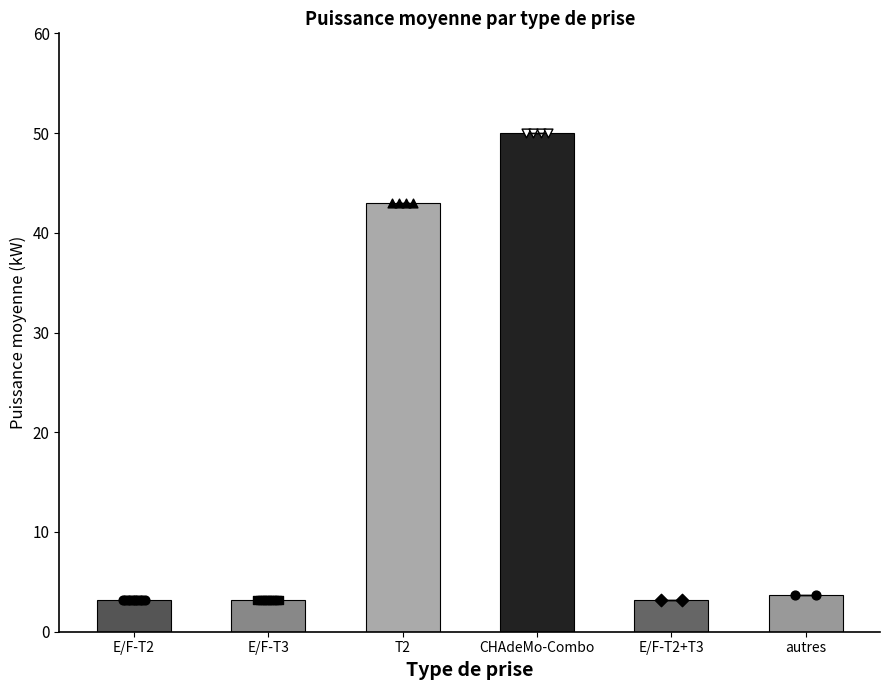

Approximately how many times larger is the value at E/F-T2 compared to E/F-T2+T3?

1.0